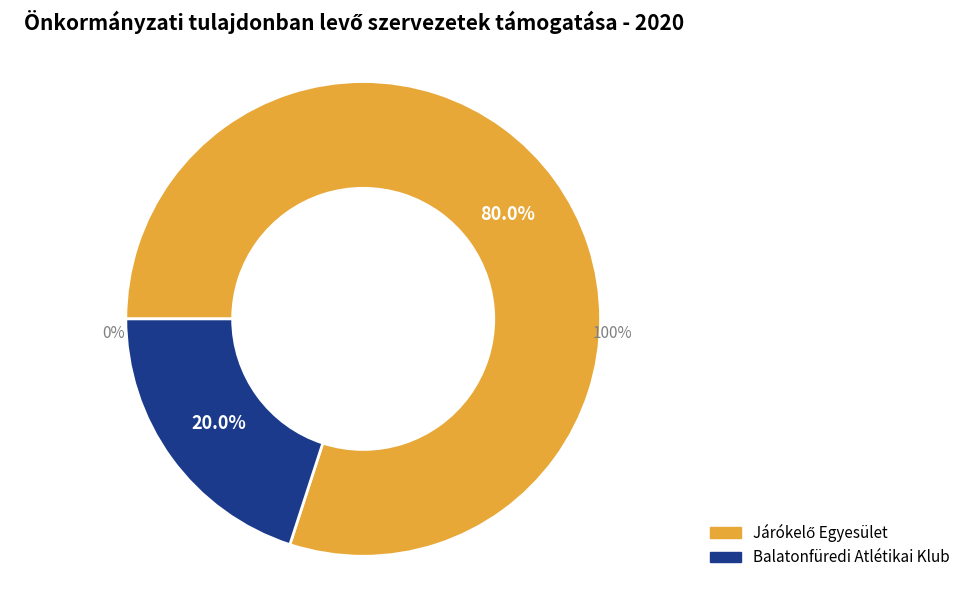

Which slice is the largest?

Járókelő Egyesület